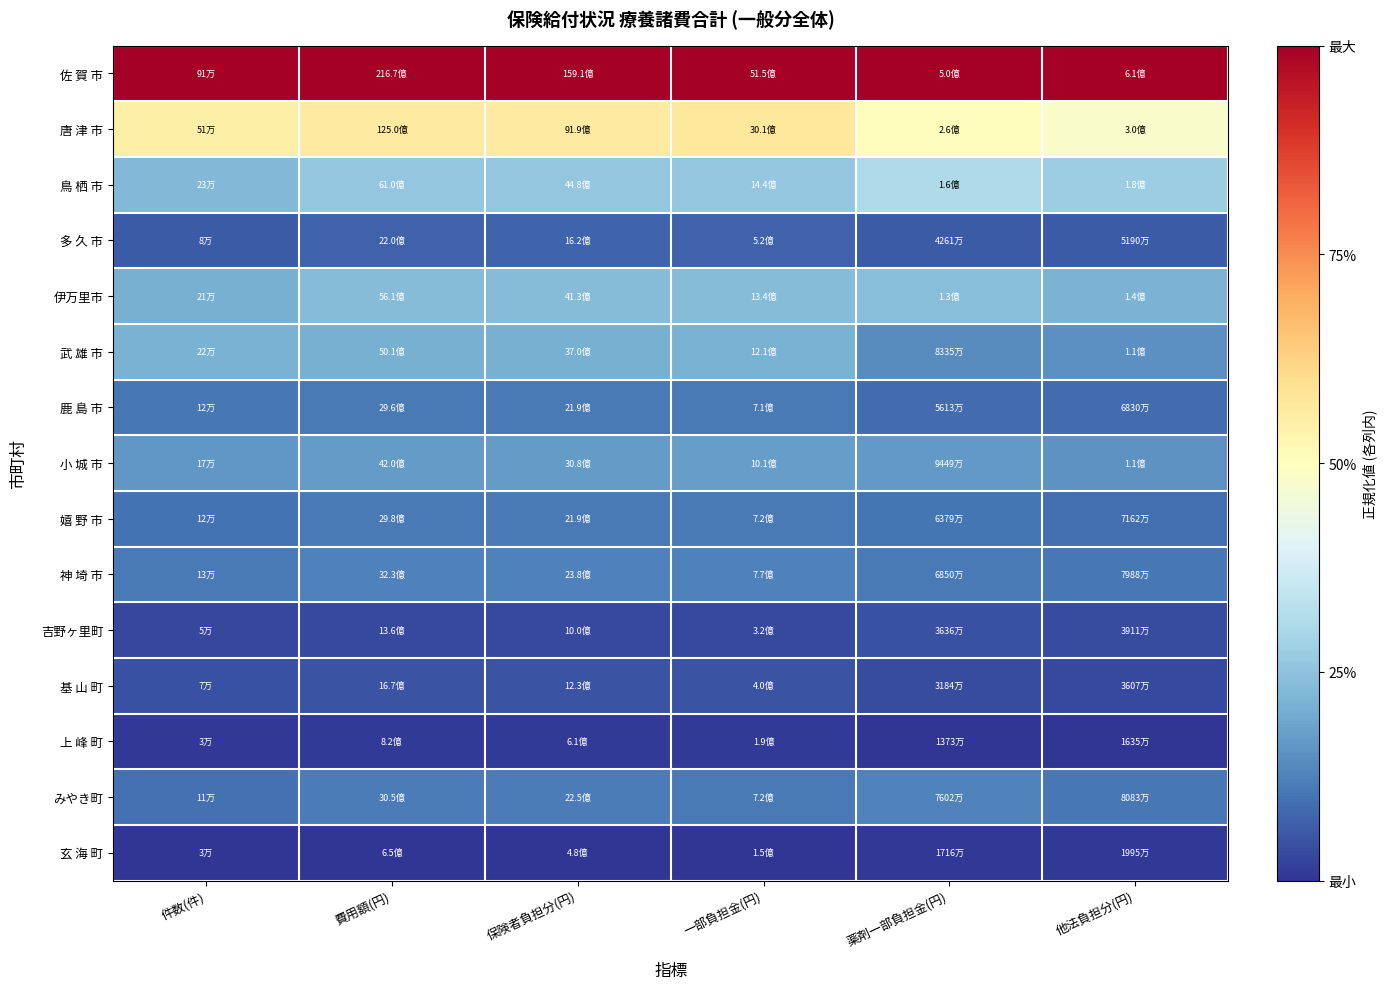

Count the number of data series in this chart.

15